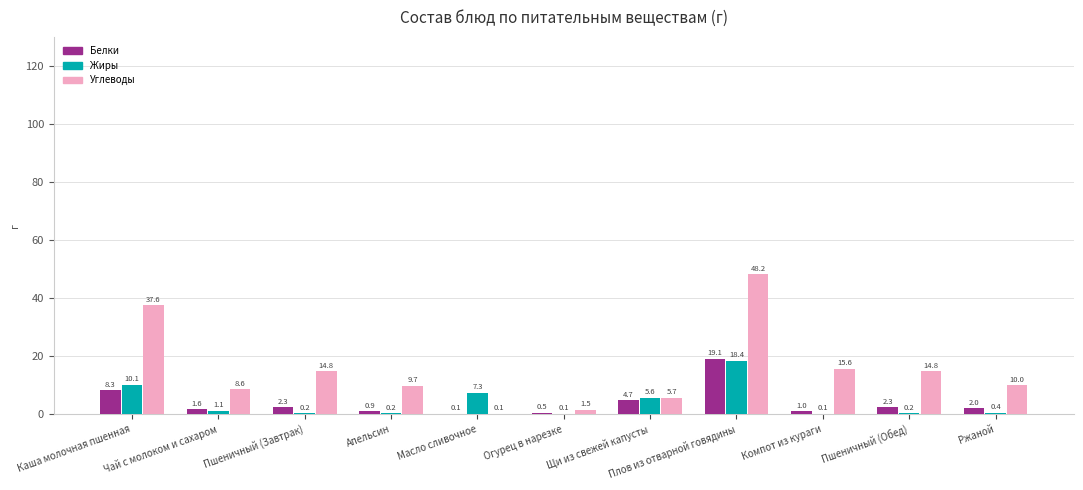

How many distinct data groups are displayed?

3